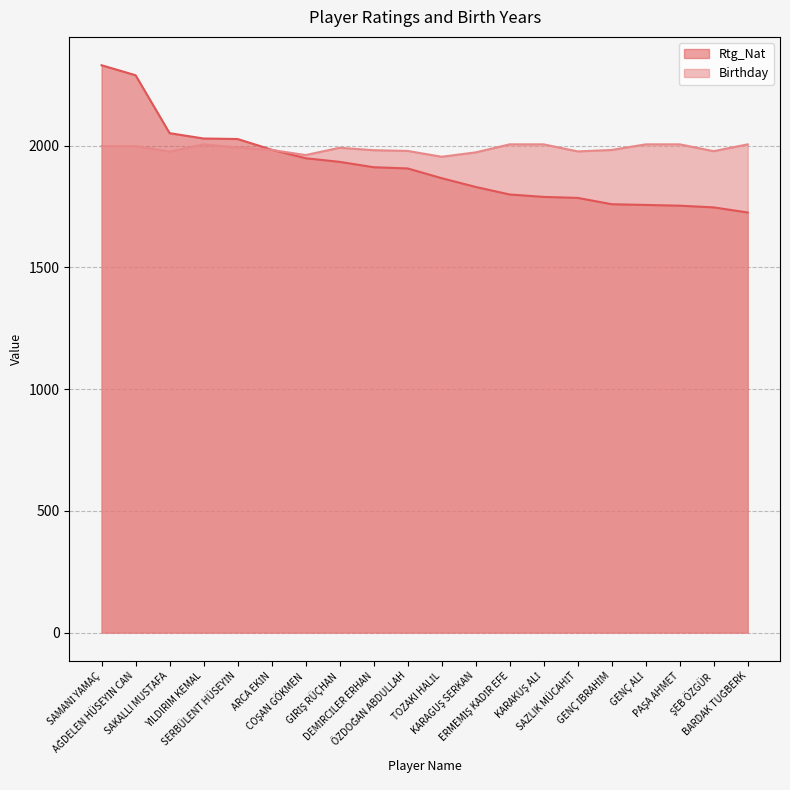

Rank the categories by Rtg_Nat value from lowest to highest.

BARDAK TUĞBERK, ŞEB ÖZGÜR, PAŞA AHMET, GENÇ ALİ, GENÇ İBRAHİM, SAZLIK MÜCAHİT, KARAKUŞ ALİ, ERMEMİŞ KADİR EFE, KARAGUŞ SERKAN, TOZAKI HALİL, ÖZDOĞAN ABDULLAH, DEMİRCİLER ERHAN, GİRİŞ RÜÇHAN, COŞAN GÖKMEN, ARCA EKİN, SERBÜLENT HÜSEYİN, YILDIRIM KEMAL, SAKALLI MUSTAFA, AĞDELEN HÜSEYİN CAN, SAMANİ YAMAÇ